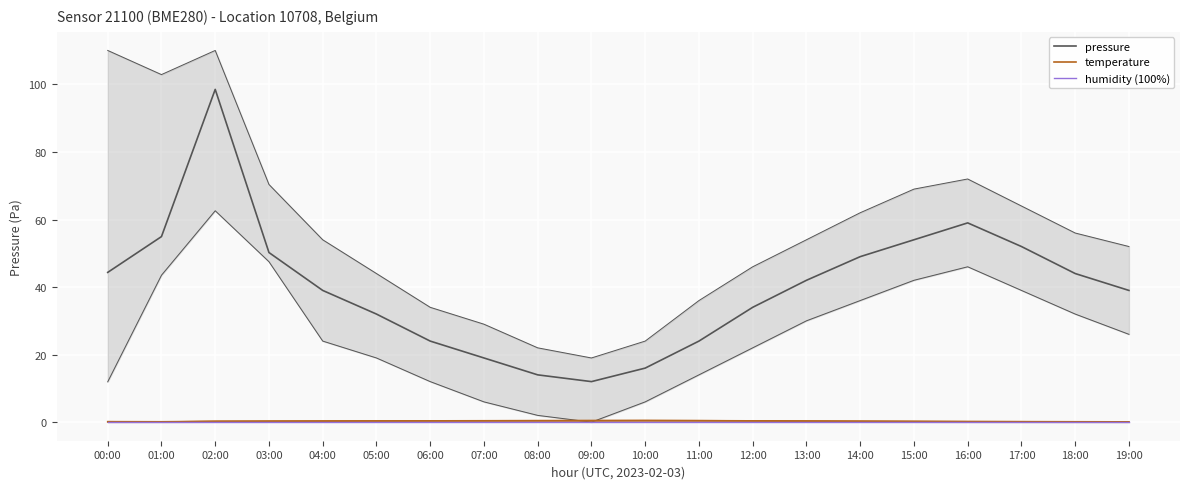

How many categories are shown in the chart?

20